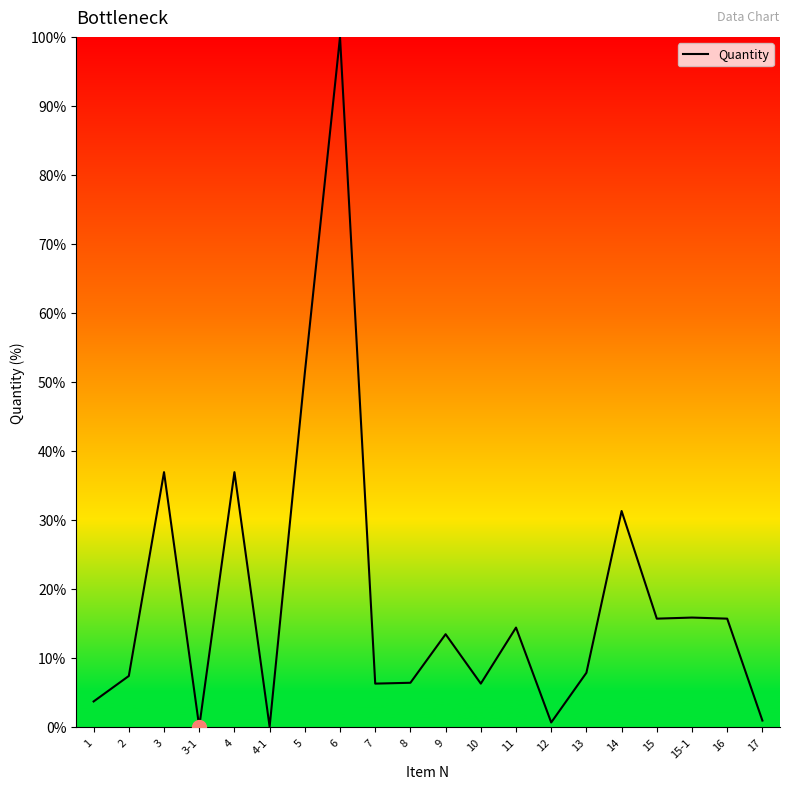

Is this an area chart (filled region under the line)?

No